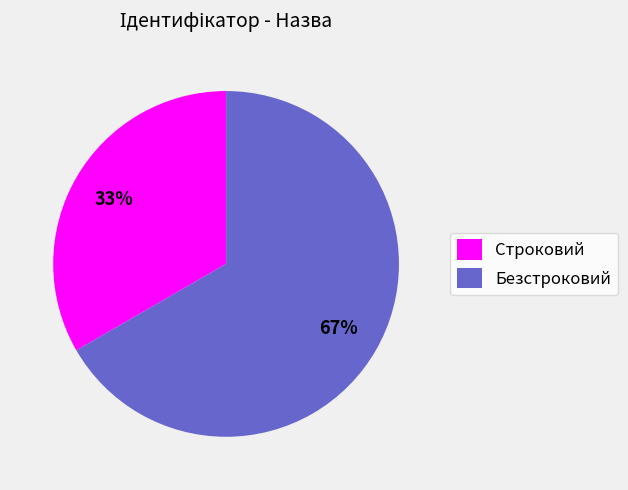

Count the number of slices in the pie.

2